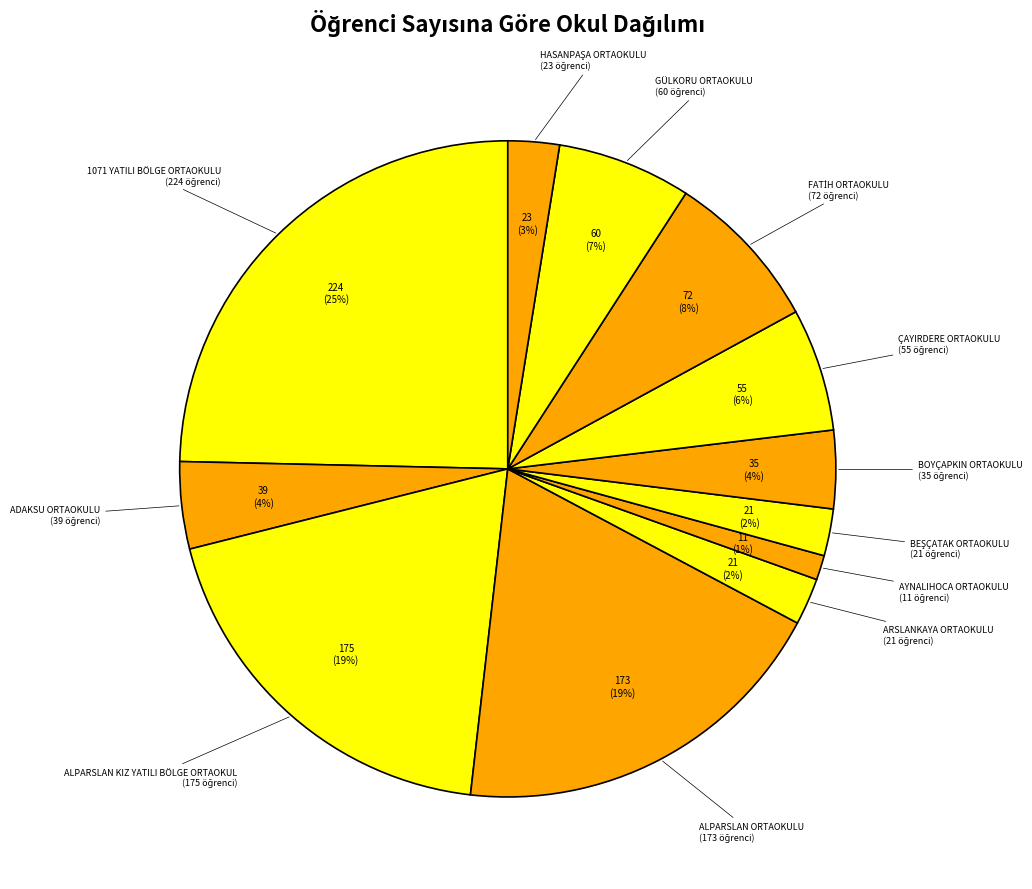

The ÇAYIRDERE ORTAOKULU slice represents 6% of the pie. True or false?

True